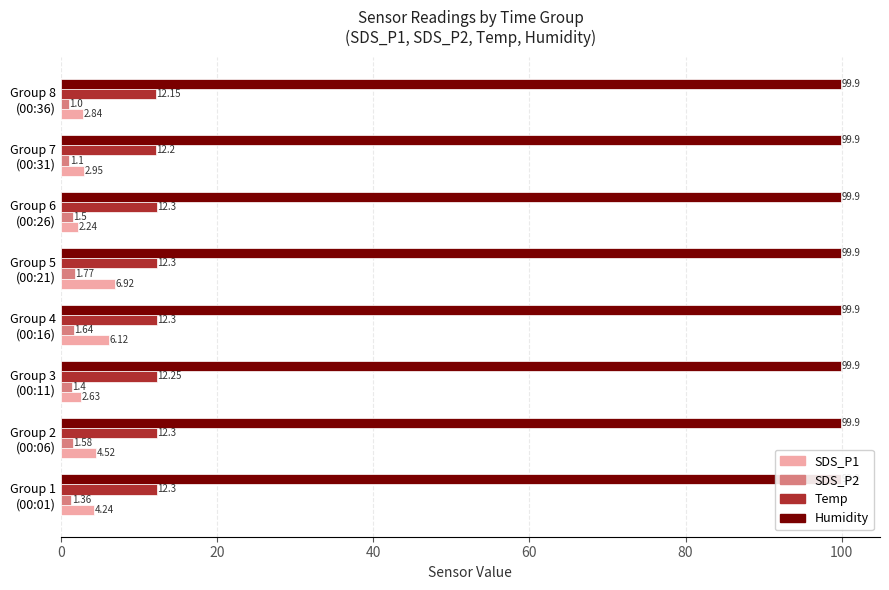

What is the difference between the maximum and minimum values in the SDS_P2 series?

0.8